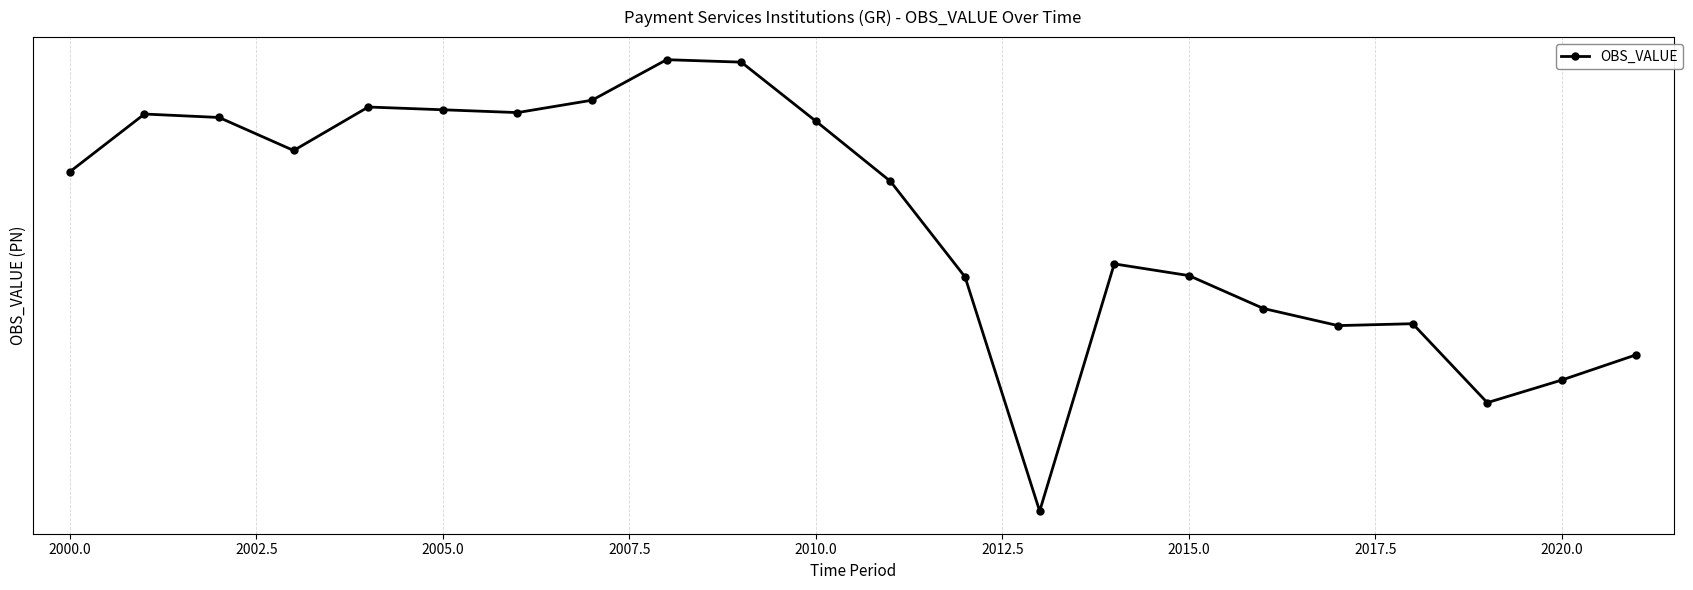

How many data points are less than 5?

10